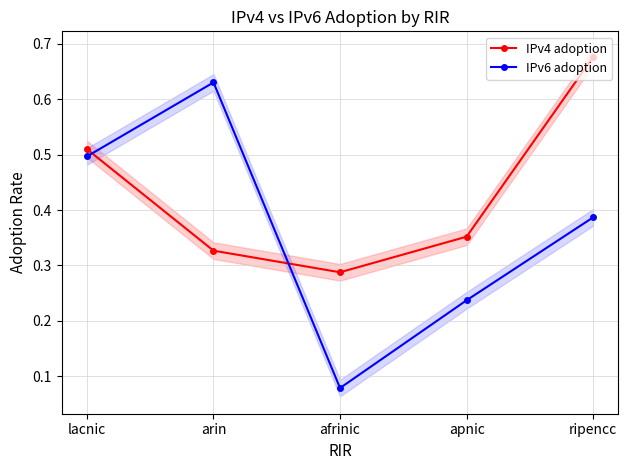

Count the IPv6 adoption values in the range 0 to 1.

5